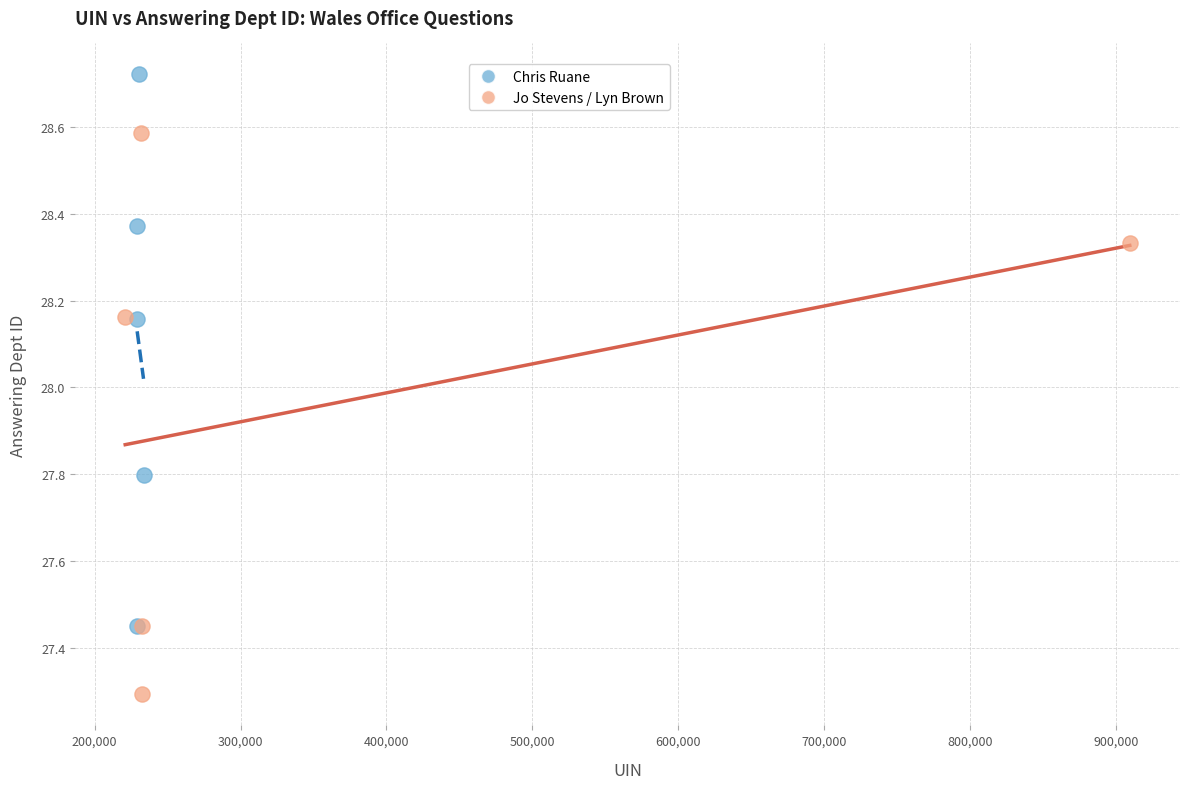

Which series reaches the minimum Y coordinate?

Jo Stevens / Lyn Brown